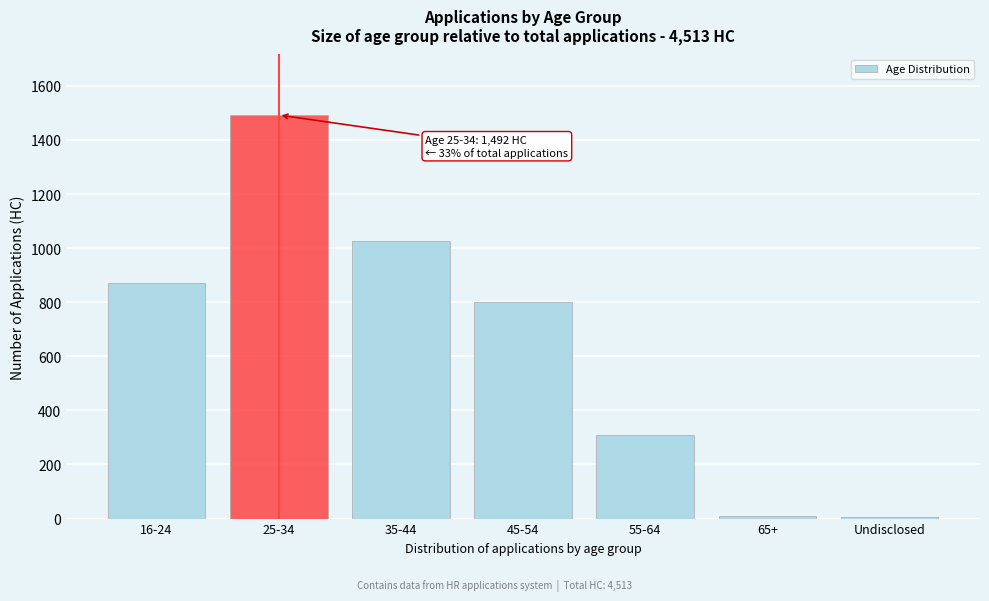

Where is the data nearest to the value 748?

45-54